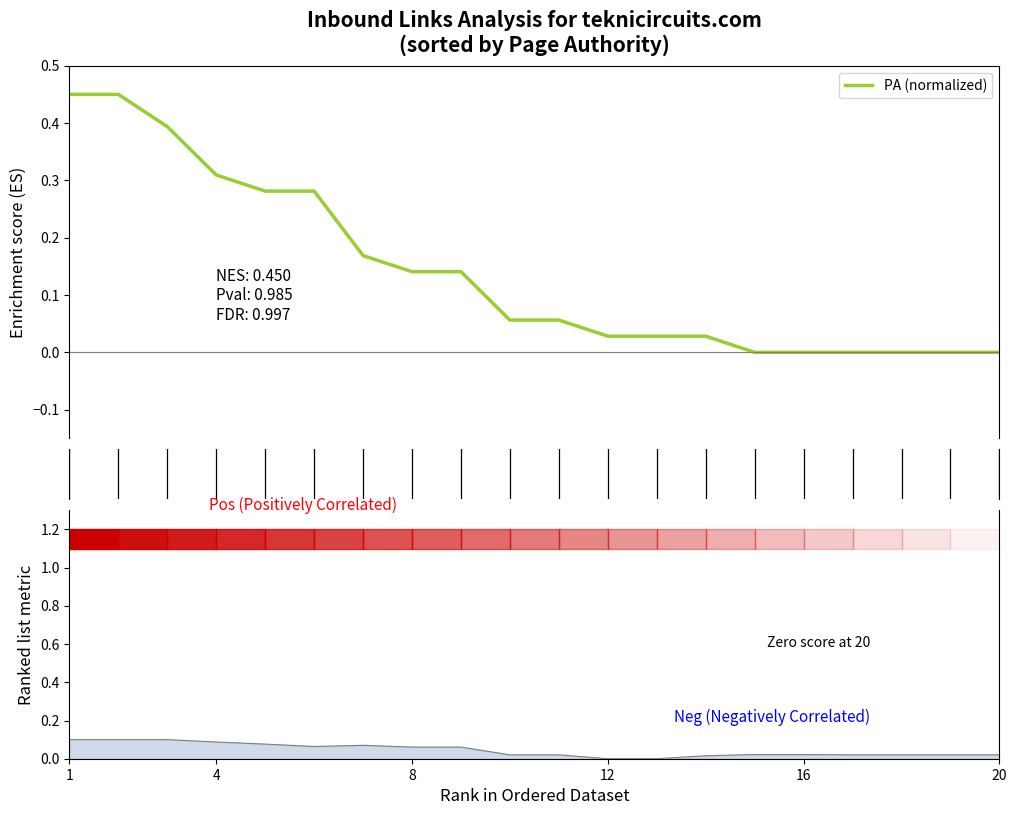

Reading left to right, extract all data points from this chart.

0.5	0.5	0.4	0.3	0.3	0.3	0.2	0.1	0.1	0.1	0.1	0.0	0.0	0.0	0.0	0.0	0.0	0.0	0.0	0.0